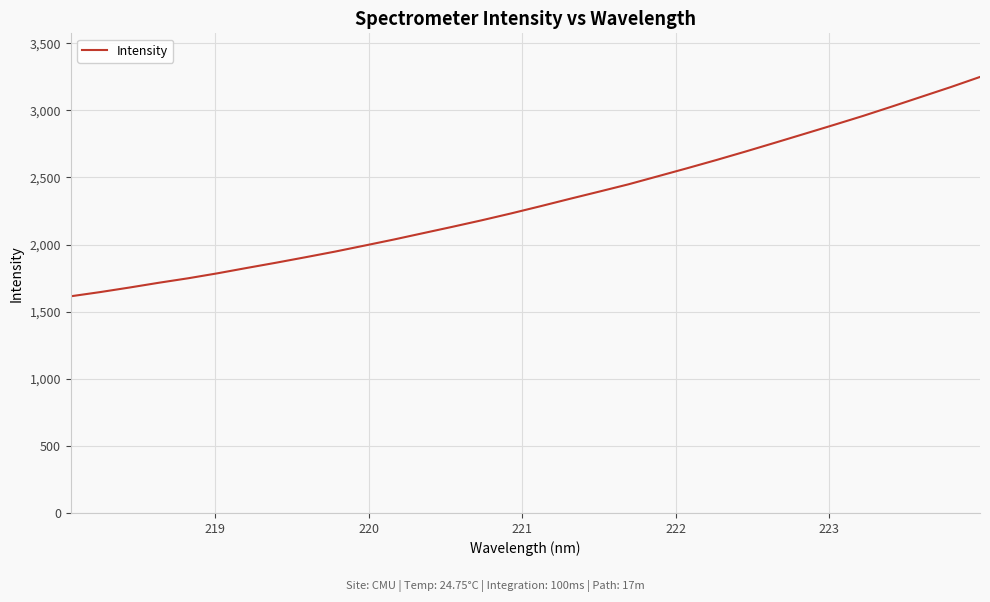

How many lines are shown in the chart?

1